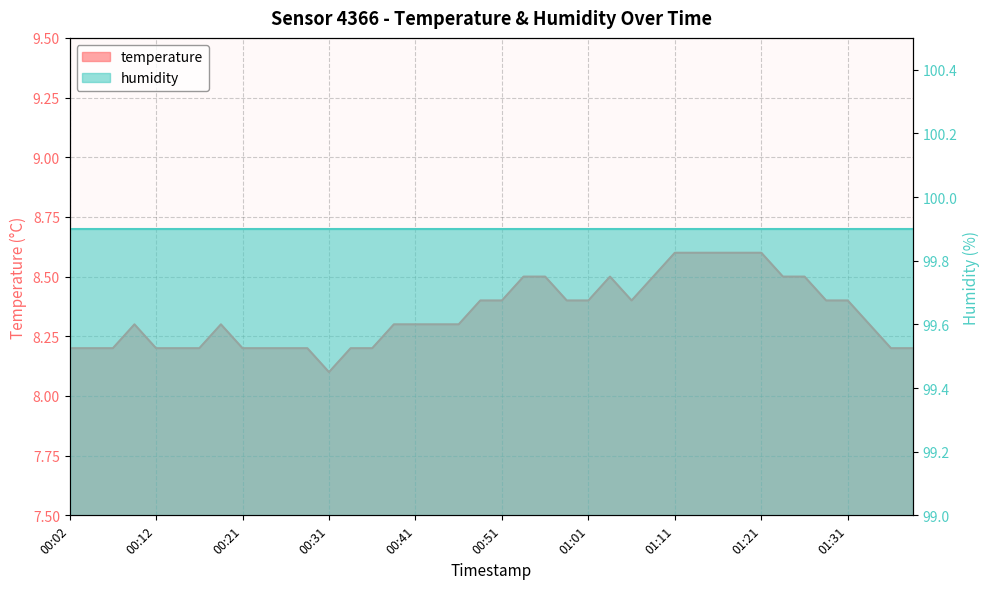

What is the sum of the values at 01:16 and 01:13?

17.2